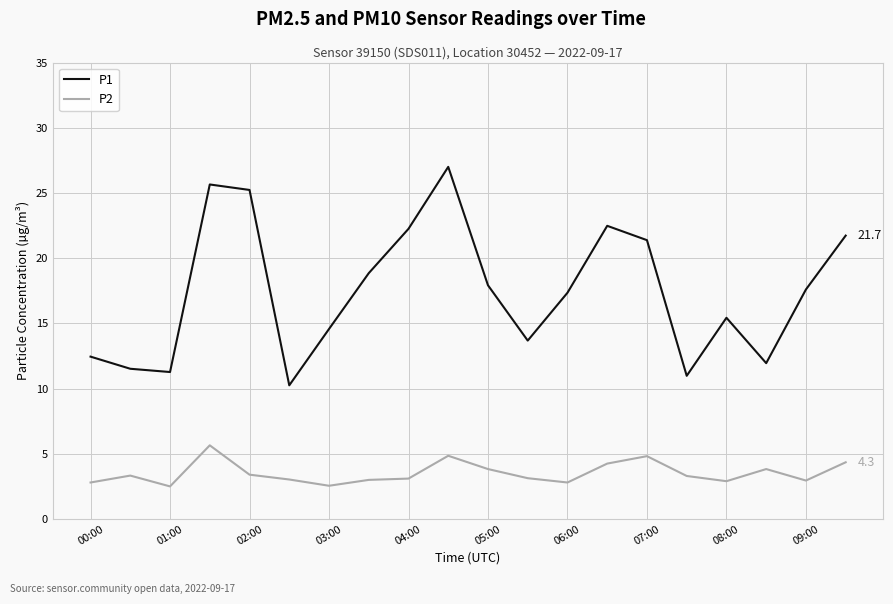

Which series has the widest spread of values?

P1